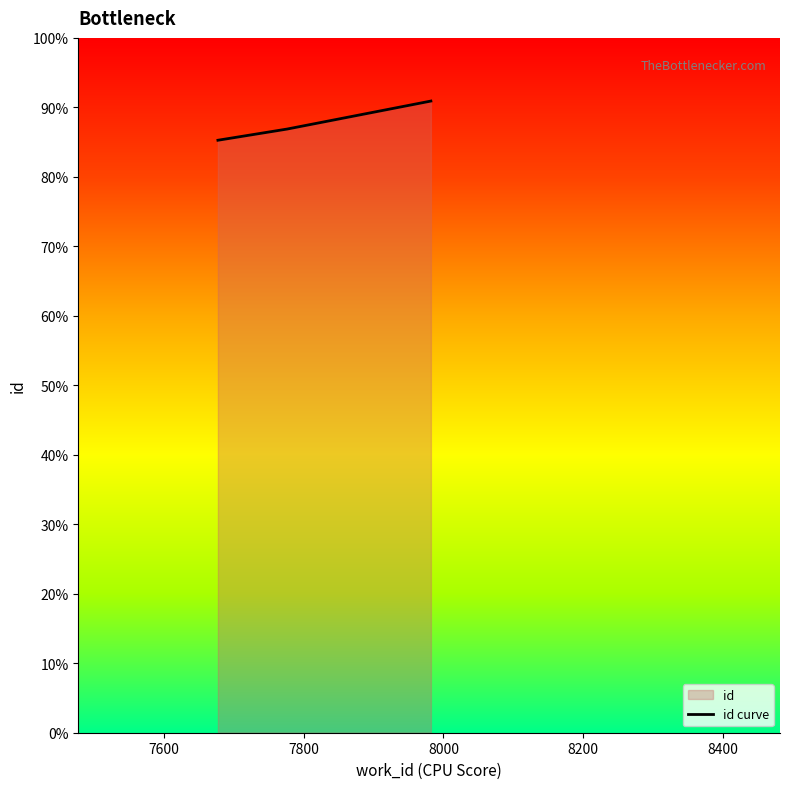

Count the number of categories in the chart.

3